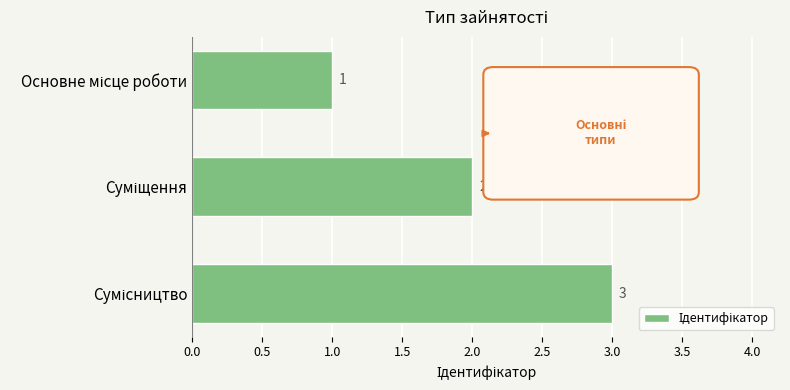

What is the sum of all values?

6